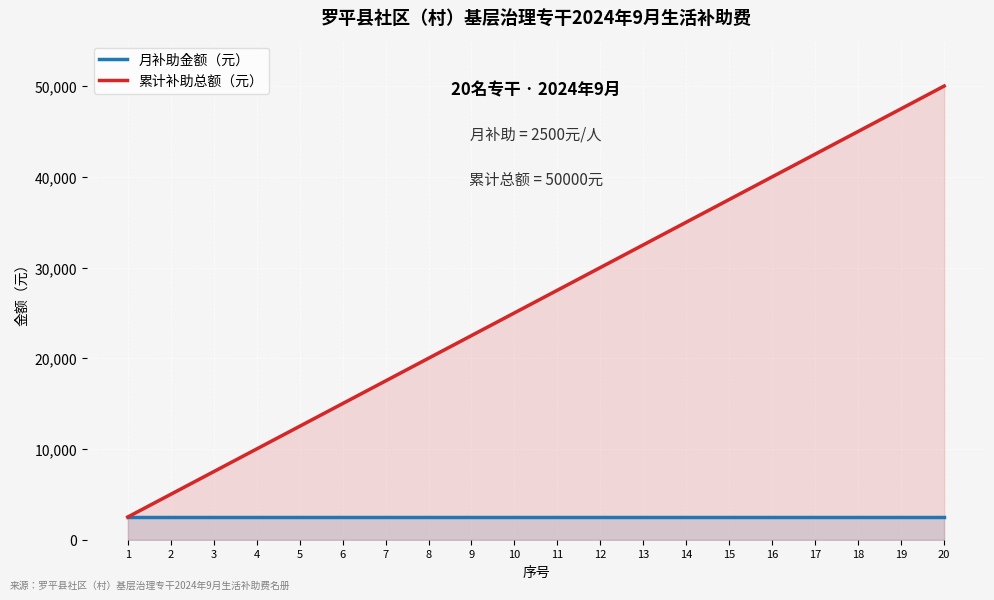

Where is 累计补助总额（元） nearest to the value 26250?

10